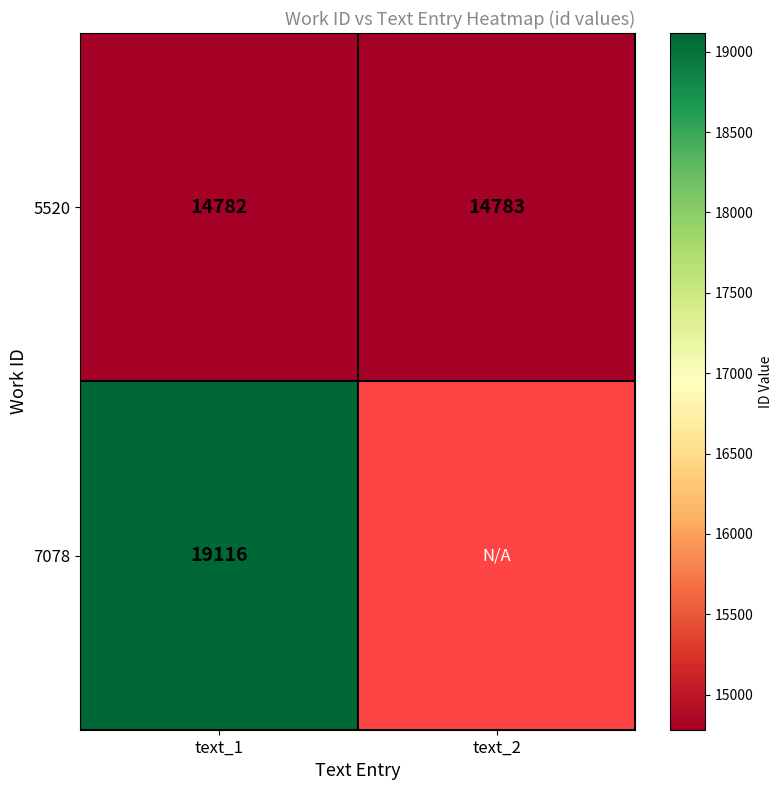

Is it true that 5520 equals 14782 at text_1?

True